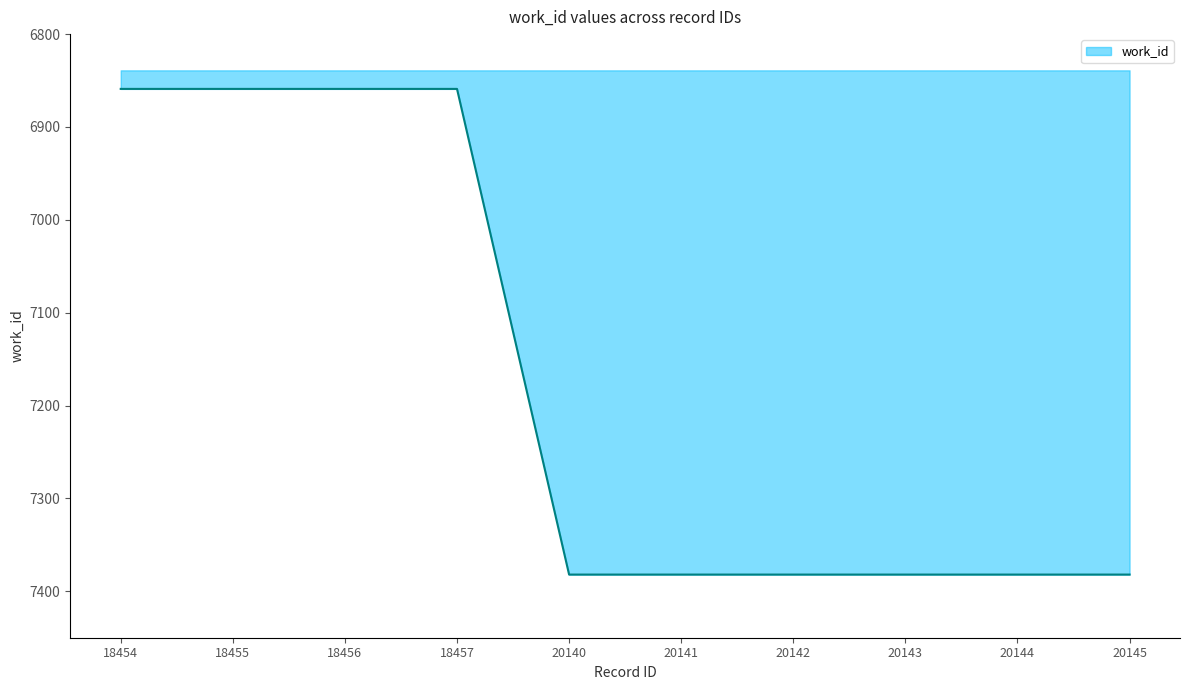

Approximately how many times larger is the value at 20140 compared to 20144?

1.0